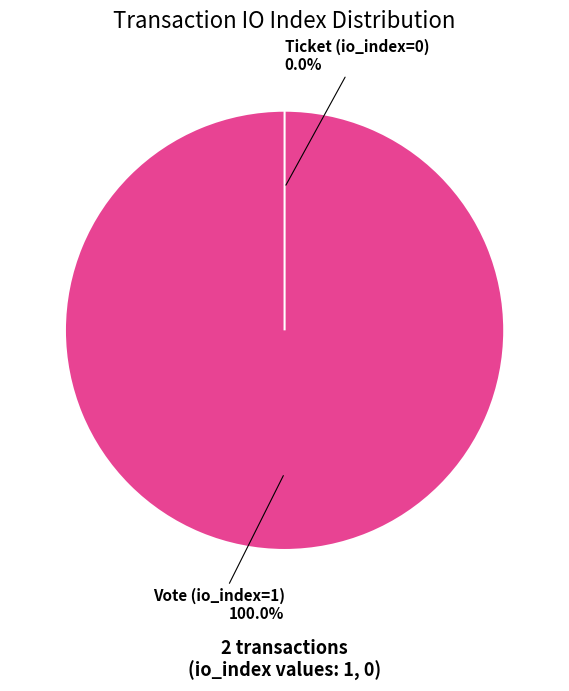

True or false: Ticket (io_index=0) accounts for 1% of the total.

False